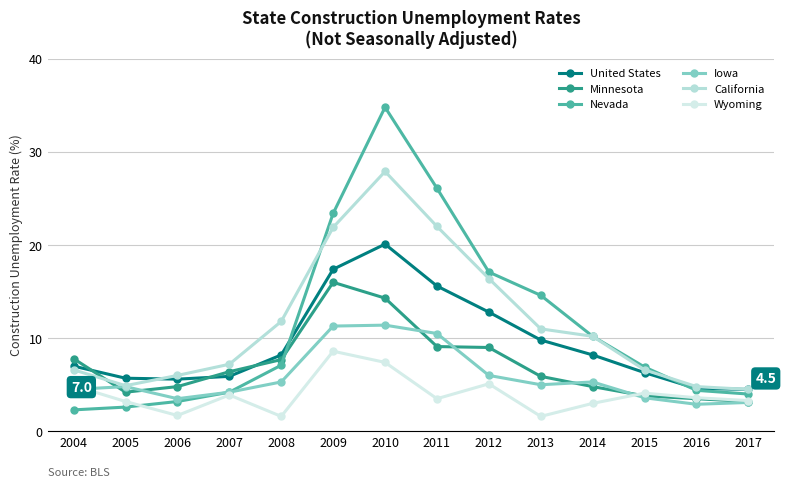

Which series has the largest total across all categories?

California